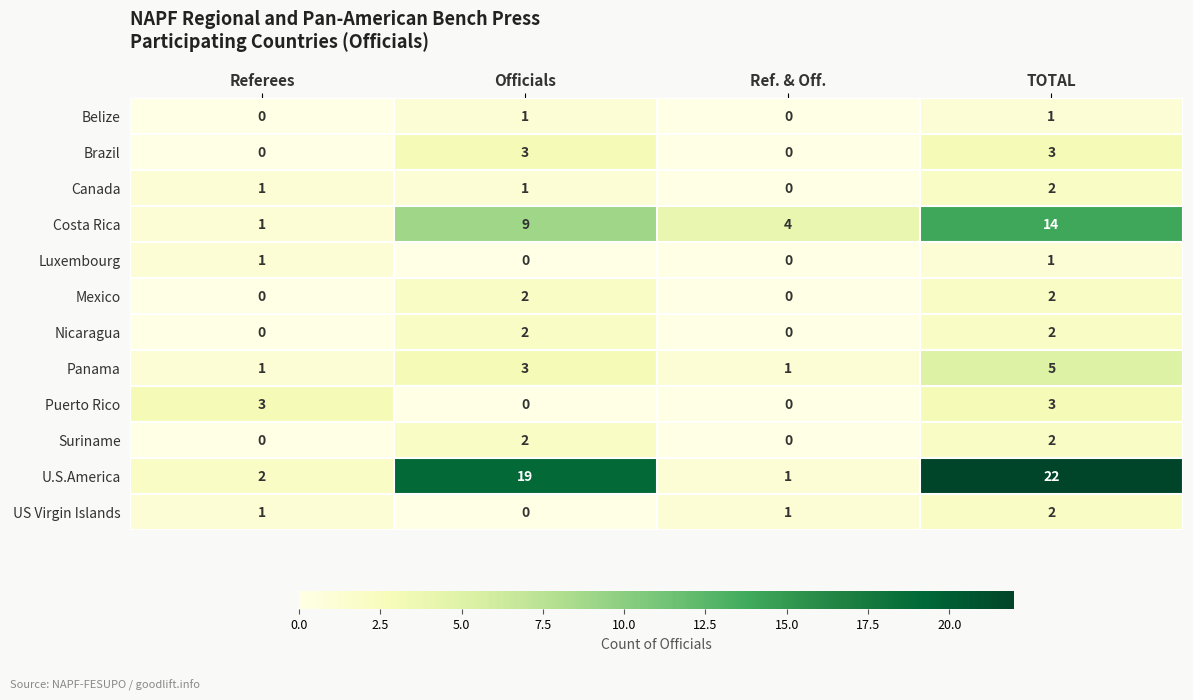

What is the sum of the Costa Rica values at Referees and Ref. & Off.?

5